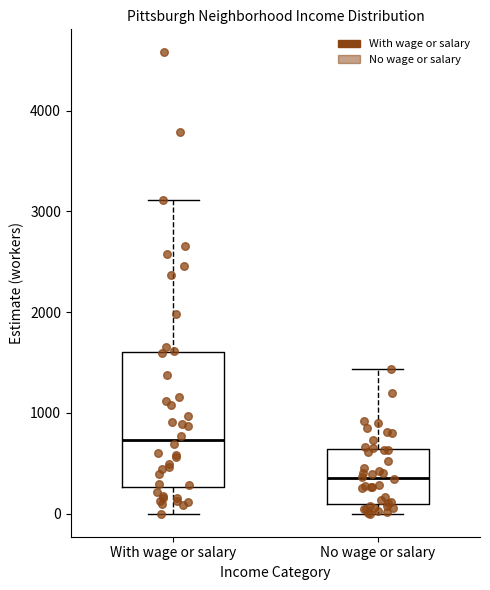

Where does the median line of the box for No wage or salary sit on the y-axis? The values are not printed on the chart, so give them approximately, as read against the axis.

400